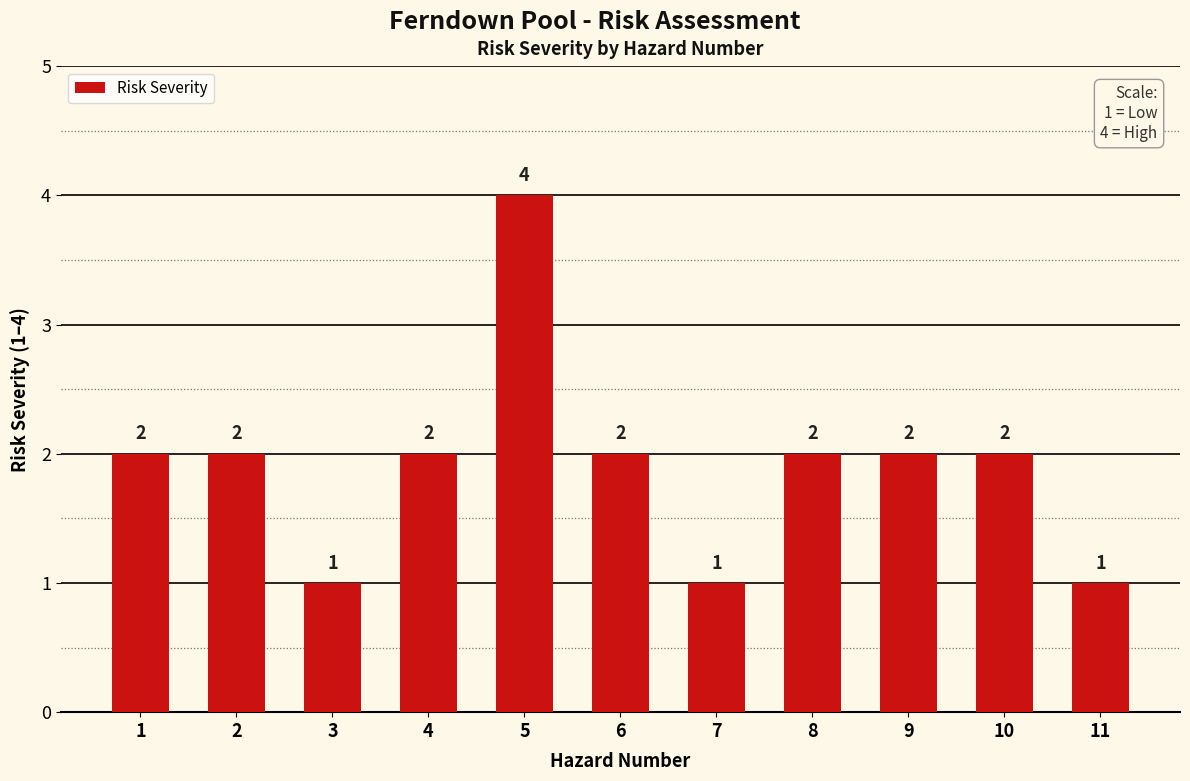

What is the smallest value displayed?

1